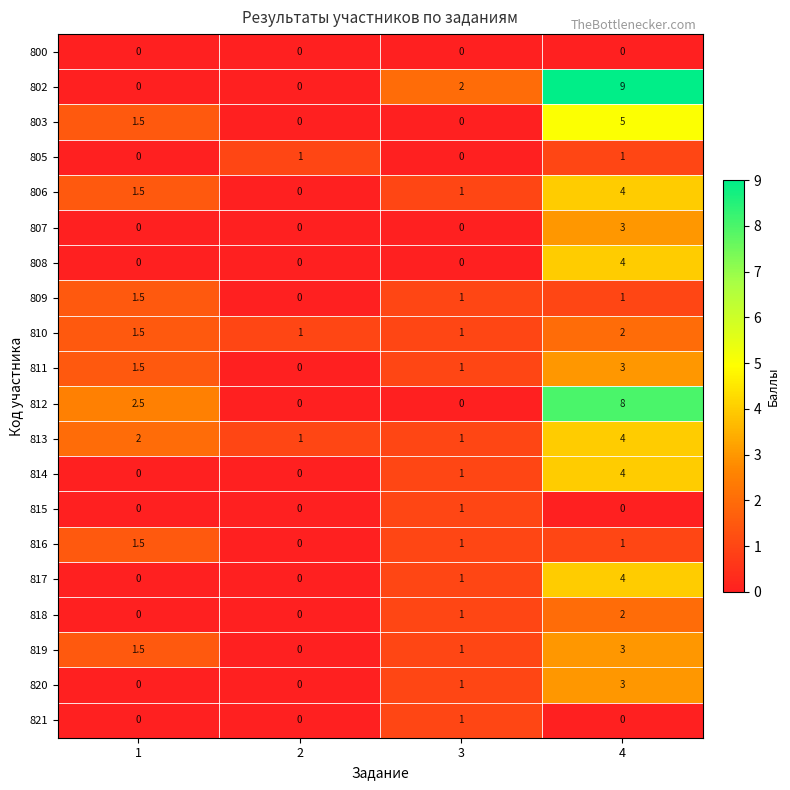

The value of 807 at 4 is 3.0. True or false?

True